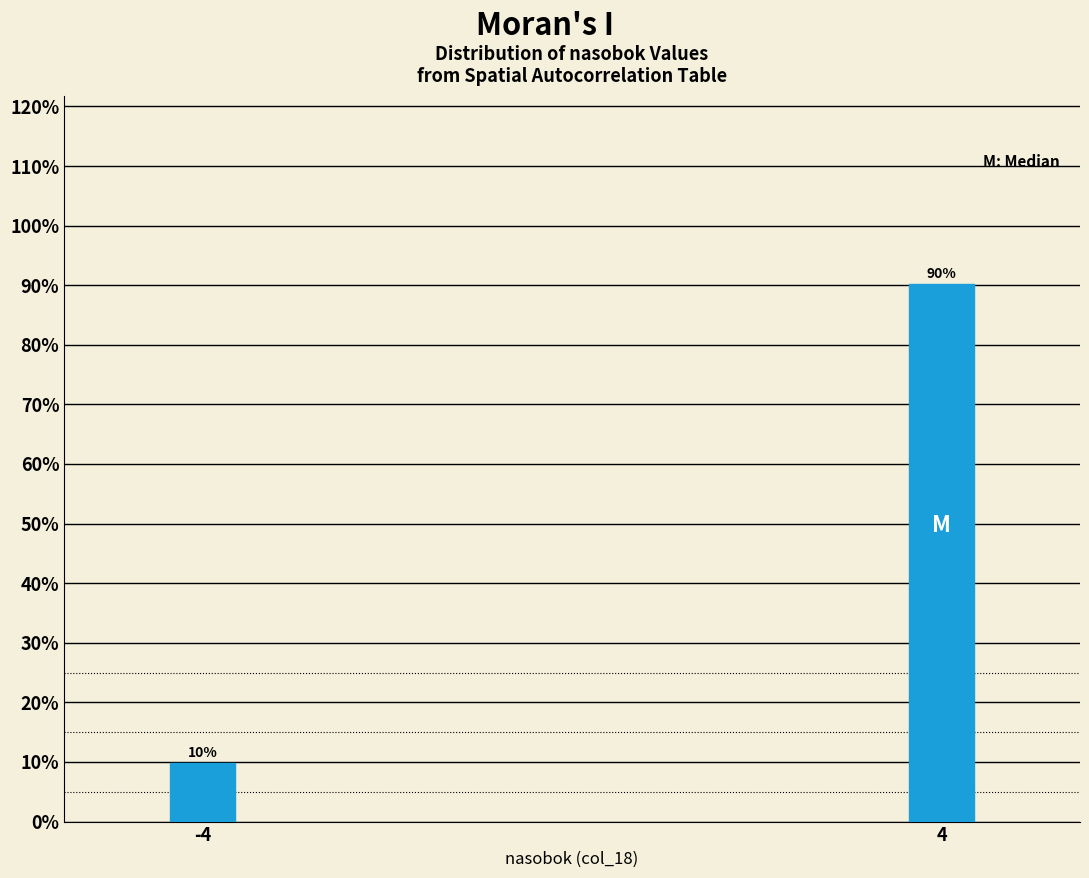

What is the sum of the values at 4 and -4?

100.0